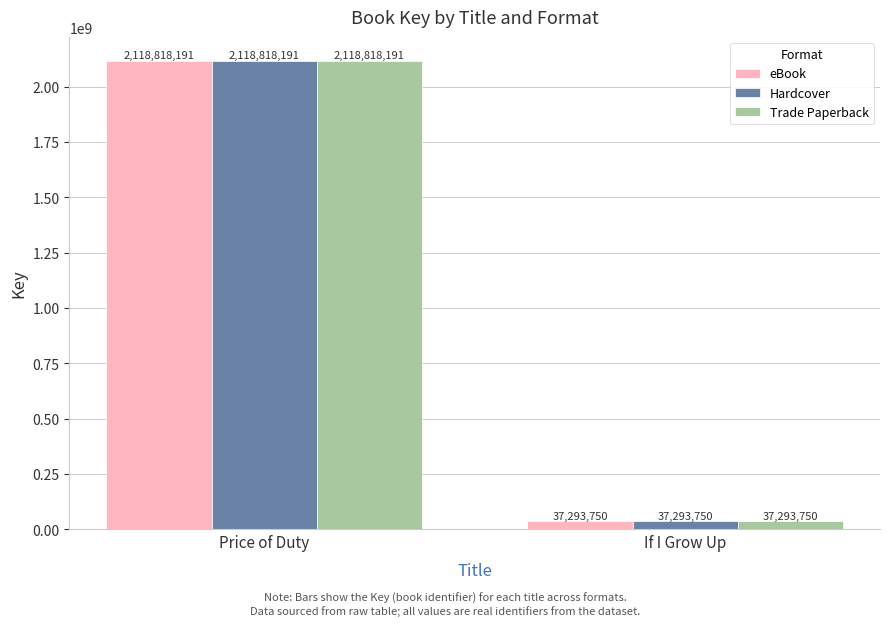

Which category has the lowest value in the eBook series?

If I Grow Up